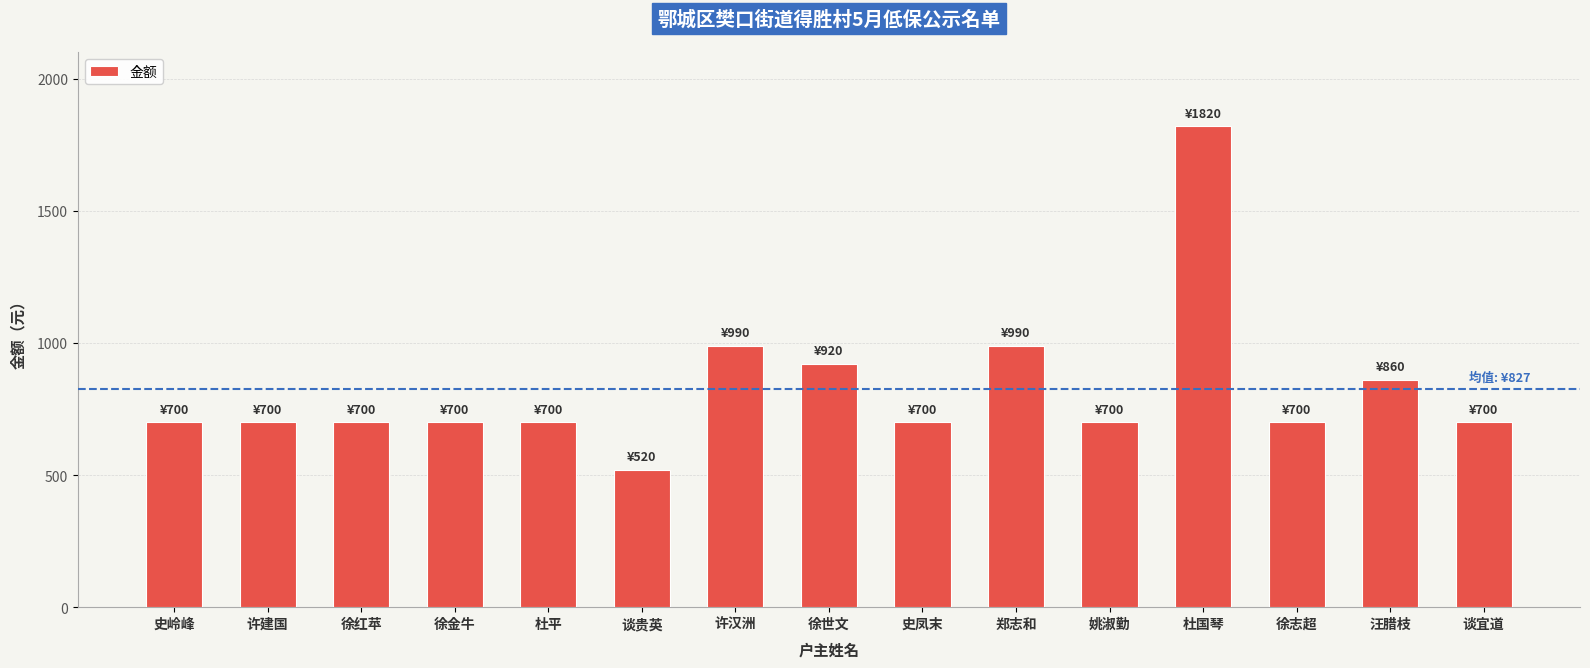

How many bars are there in total?

15